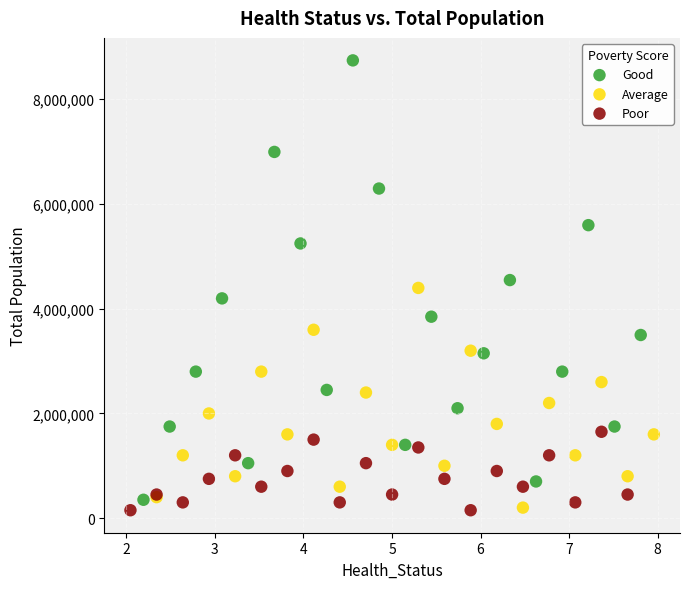

Which series contains the highest Y value?

Good